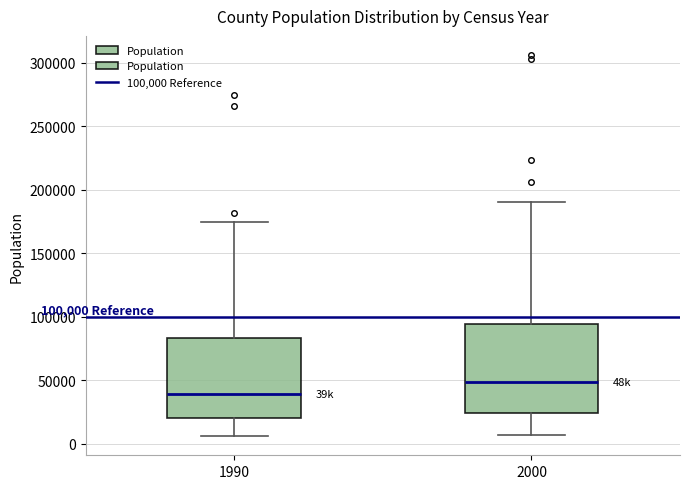

Which box's median line is the lowest?

1990